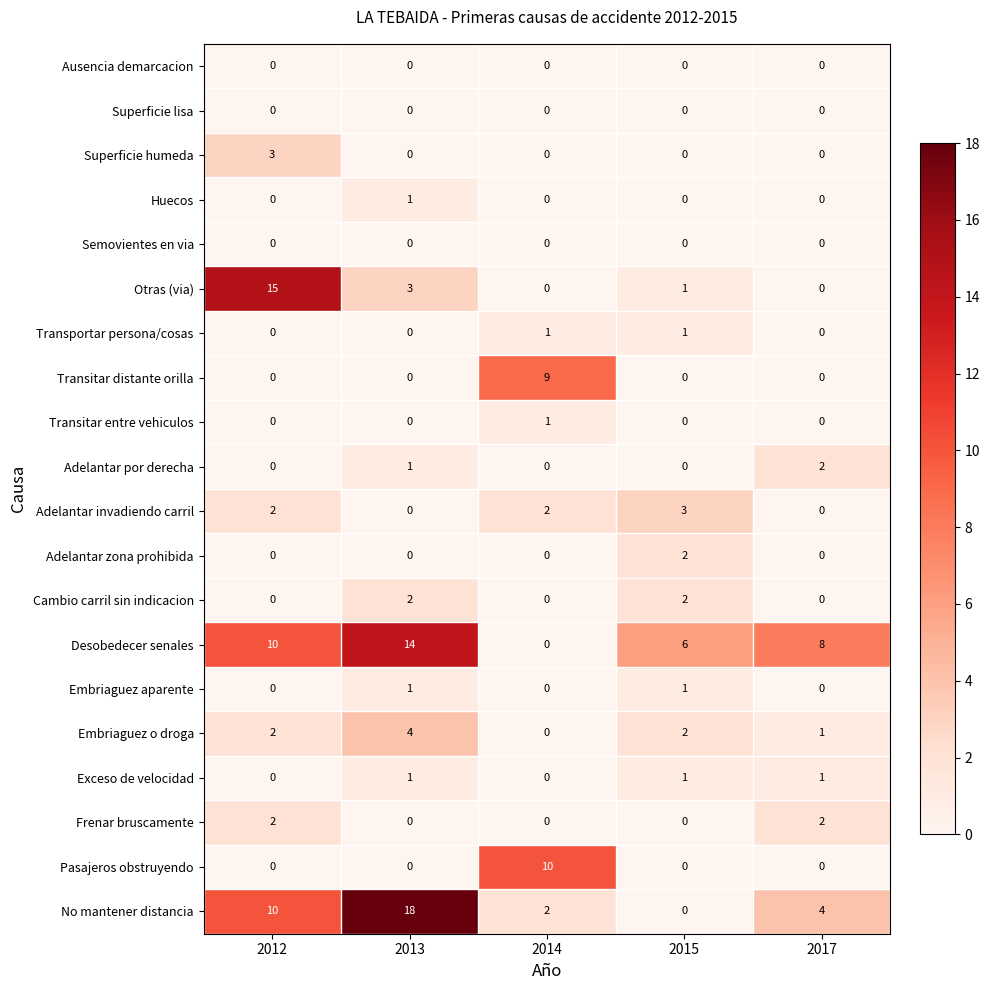

How many values in Transitar entre vehiculos are above zero?

1